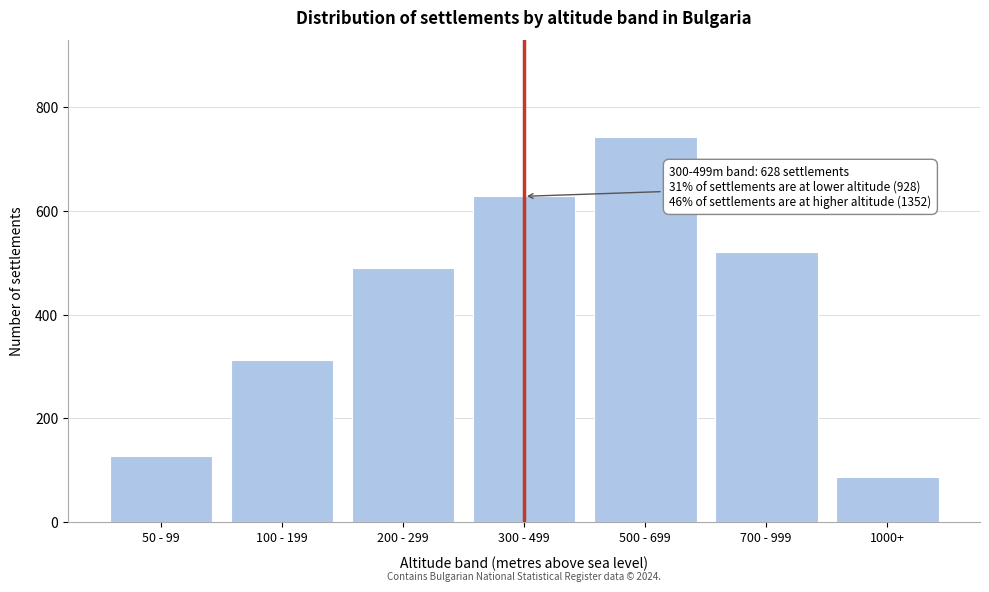

Reading left to right, list all the values displayed in this chart.

50 - 99=127	100 - 199=312	200 - 299=489	300 - 499=628	500 - 699=743	700 - 999=521	1000+=88